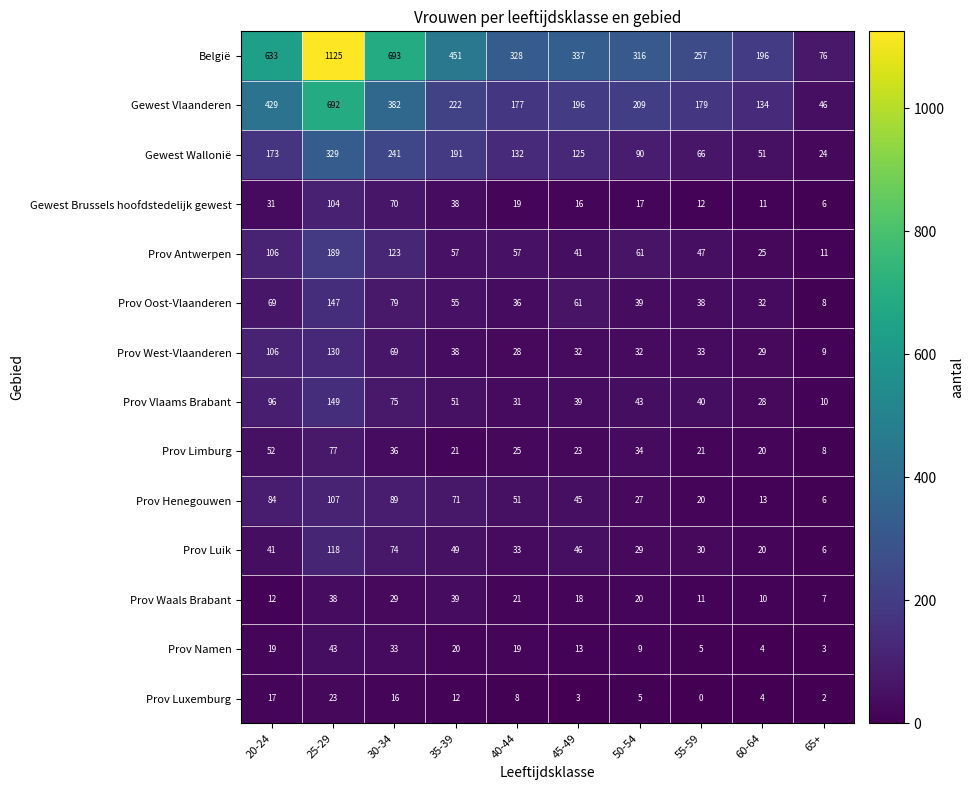

Is the value of Gewest Wallonië at 45-49 greater than the value of Prov Namen at 35-39?

Yes